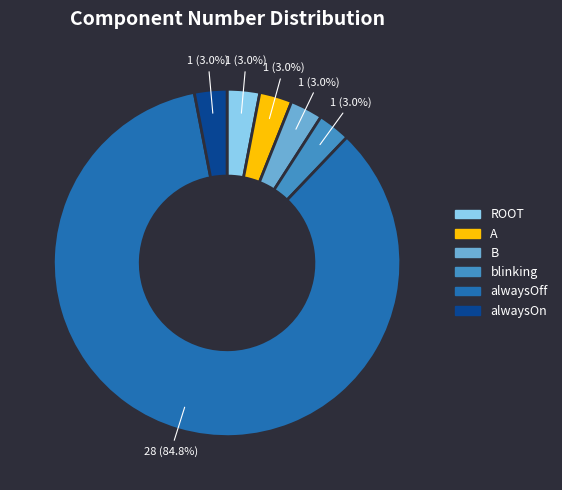

How many segments does this pie chart have?

6